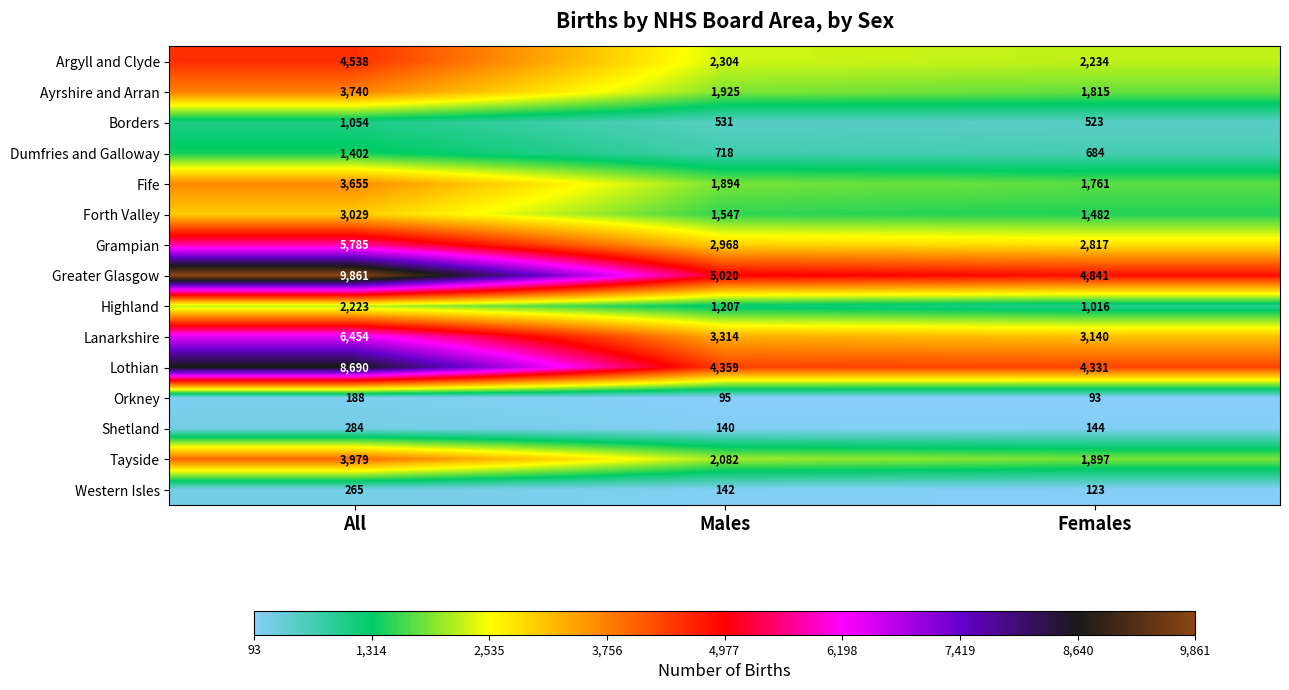

What is the spread (max minus min) of values at All?

9673